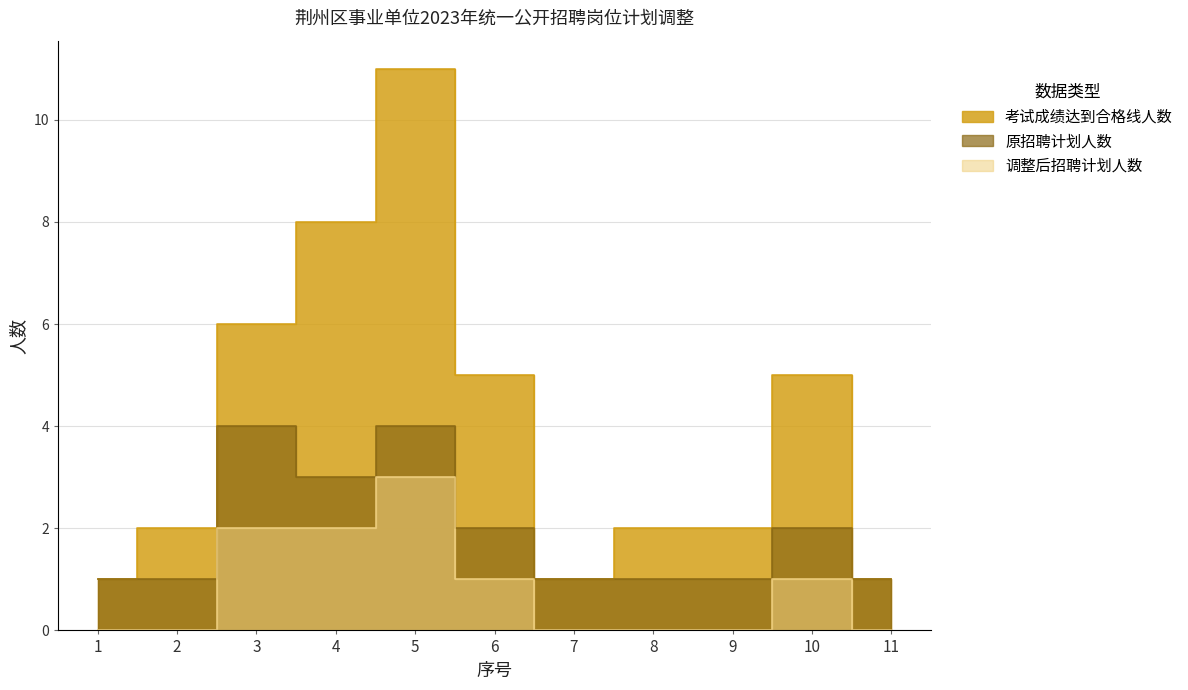

What is the lowest value of the 原招聘计划人数 series?

1